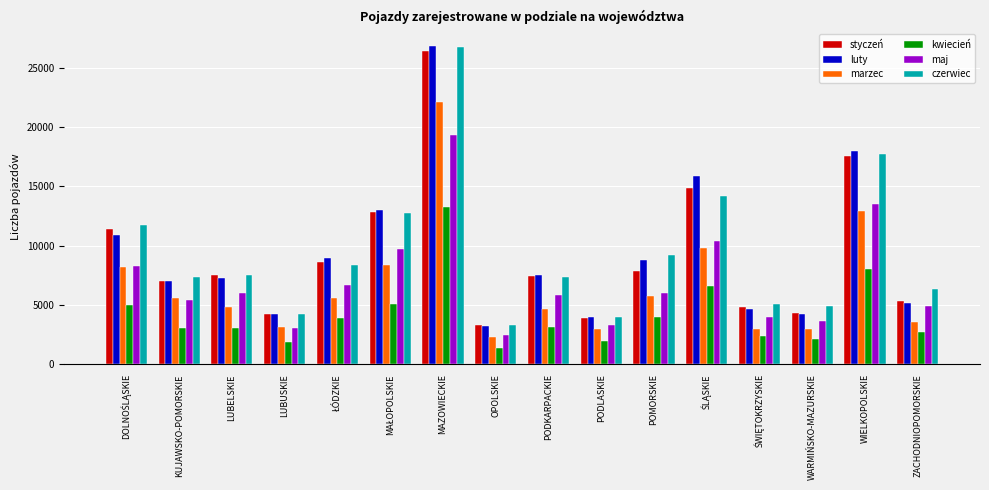

At how many categories does at least one series exceed 15335?

3